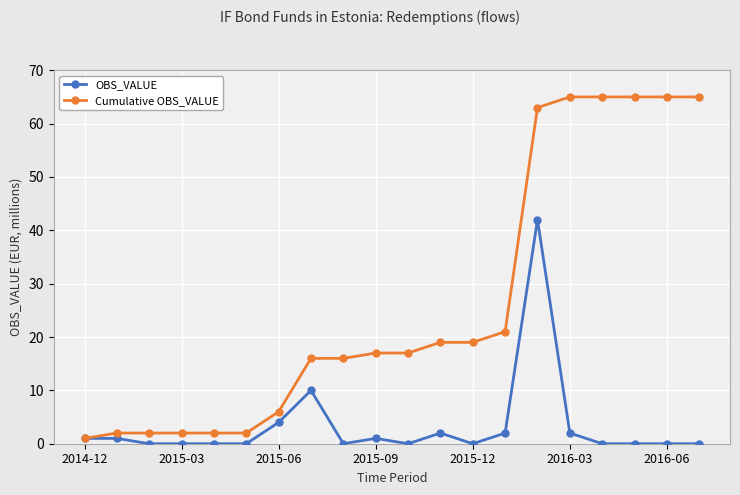

At how many categories does at least one series exceed 48?

6